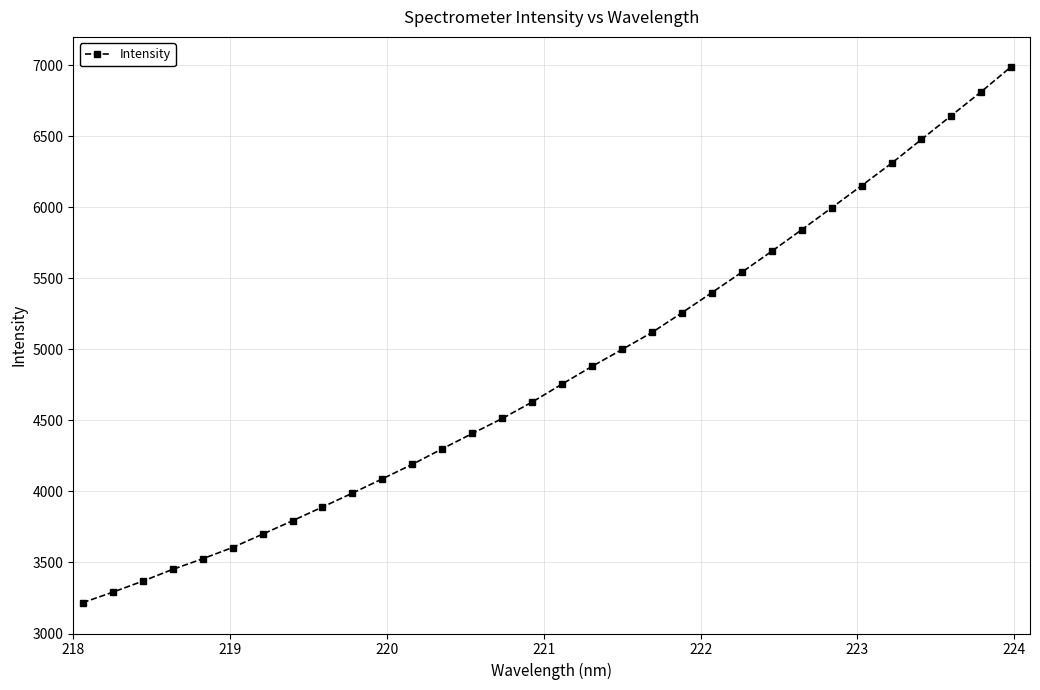

How many series are shown in this chart?

1